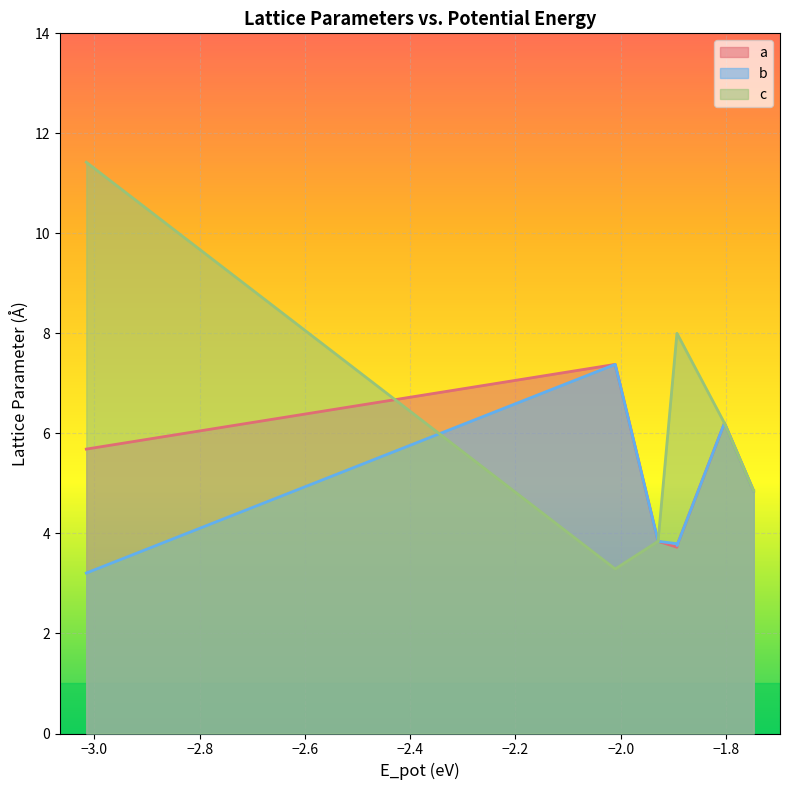

What is the minimum value for a?

3.7